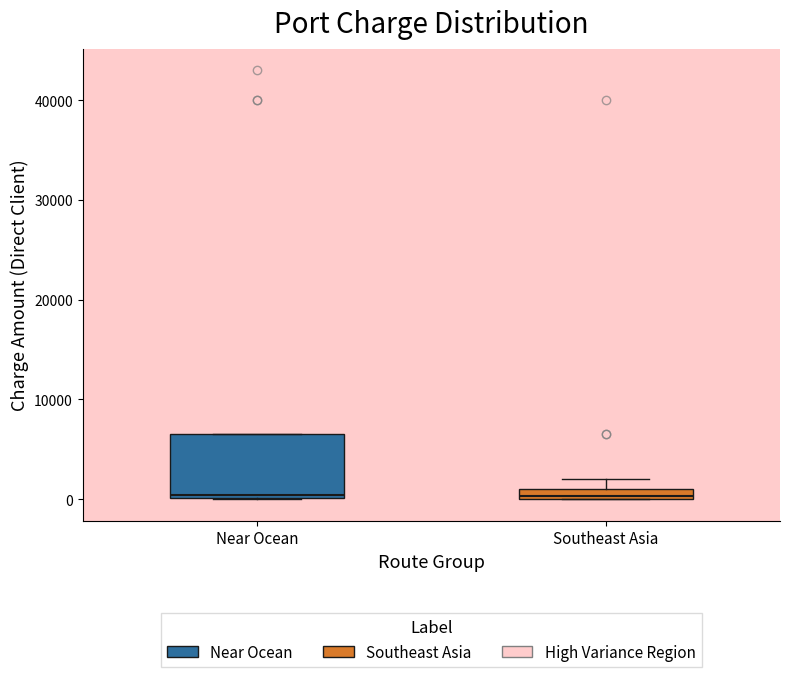

Where does the upper whisker of the box for Southeast Asia end on the y-axis? The values are not printed on the chart, so give them approximately, as read against the axis.

2000